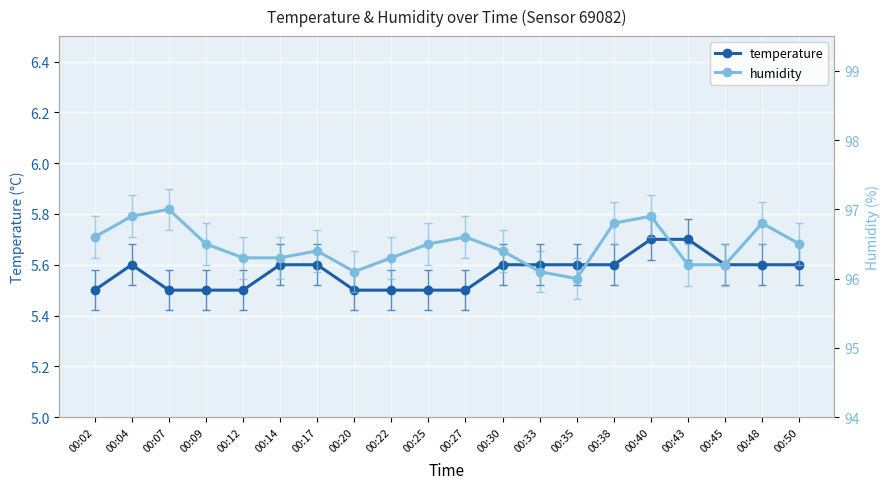

Reading left to right, list all the values displayed in this chart.

temperature: 5.5	5.6	5.5	5.5	5.5	5.6	5.6	5.5	5.5	5.5	5.5	5.6	5.6	5.6	5.6	5.7	5.7	5.6	5.6	5.6
humidity: 96.6	96.9	97.0	96.5	96.3	96.3	96.4	96.1	96.3	96.5	96.6	96.4	96.1	96.0	96.8	96.9	96.2	96.2	96.8	96.5